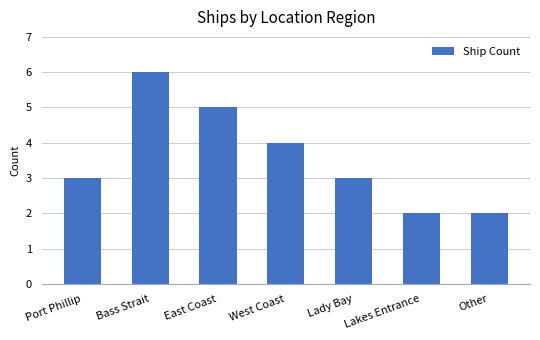

True or false: the data shows 2 at West Coast.

False